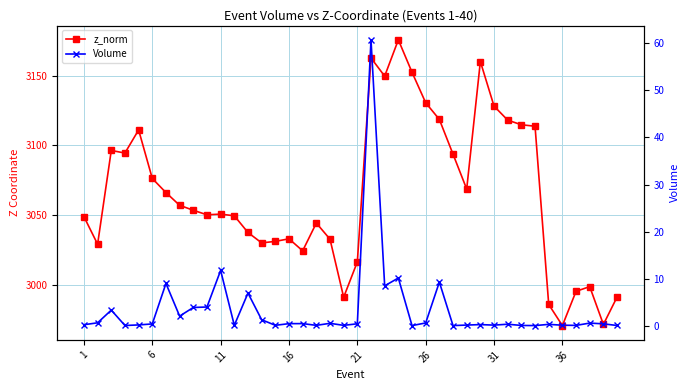

True or false: Volume has a value of 0.2 at 31.

True